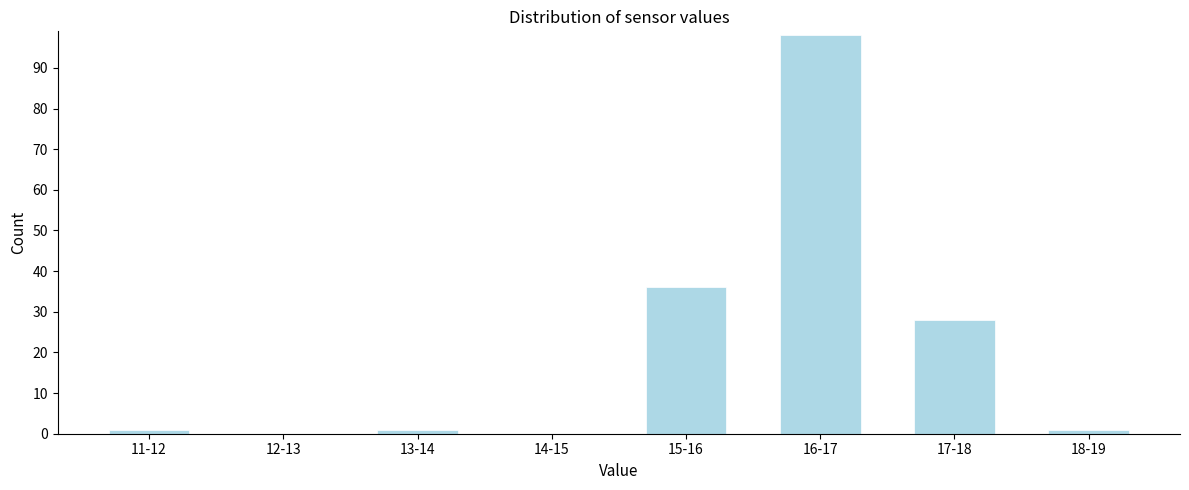

Reading left to right, list all the values displayed in this chart.

11-12=1	12-13=0	13-14=1	14-15=0	15-16=36	16-17=98	17-18=28	18-19=1